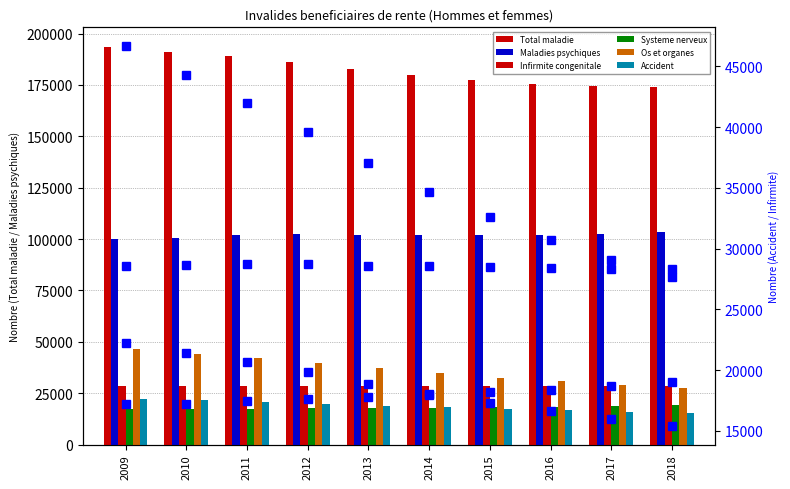

The Maladies psychiques series shows 101893 at 2015. True or false?

True